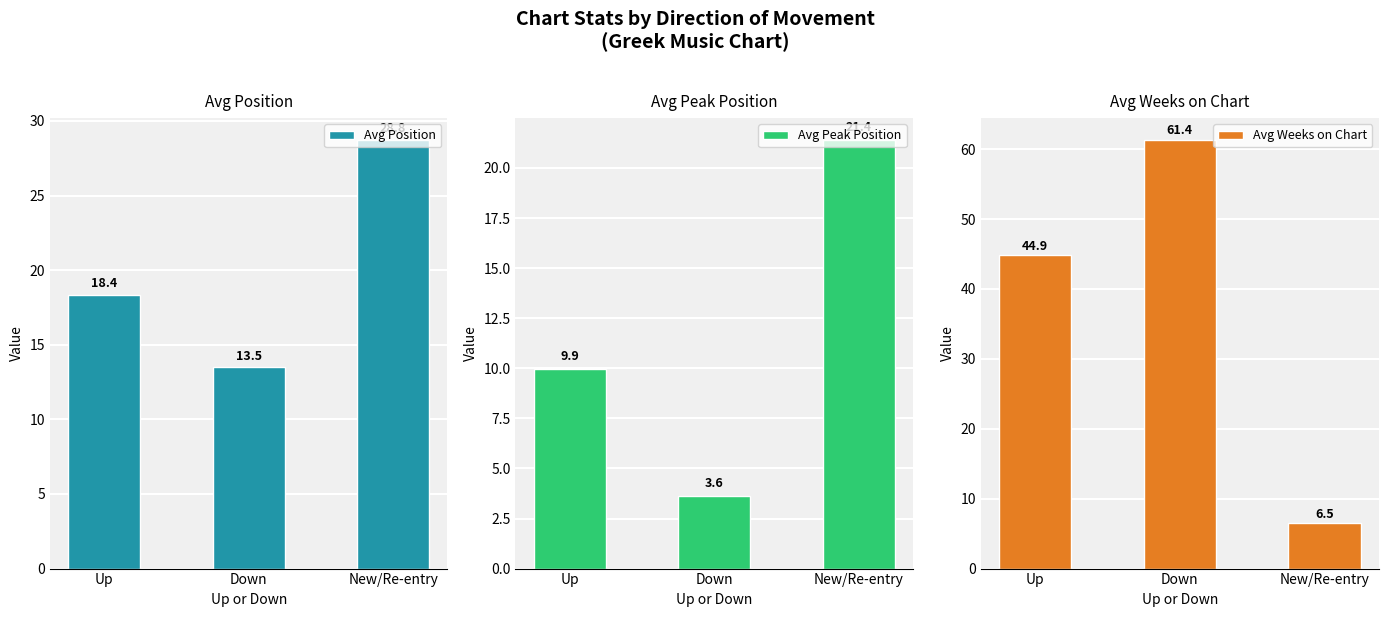

Where is Avg Weeks on Chart nearest to the value 33?

Up